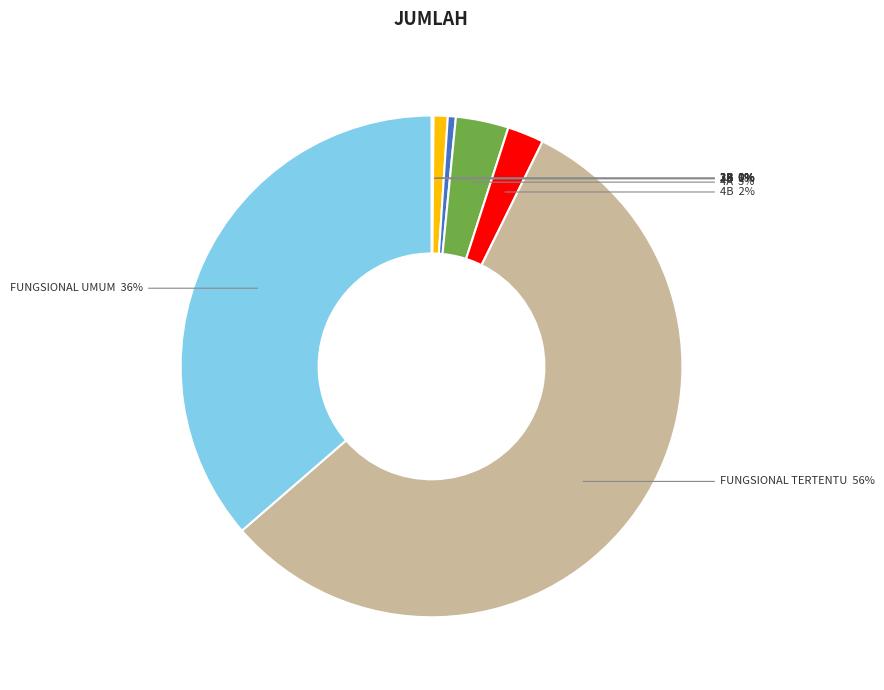

Is there any slice that represents more than half of the pie?

Yes